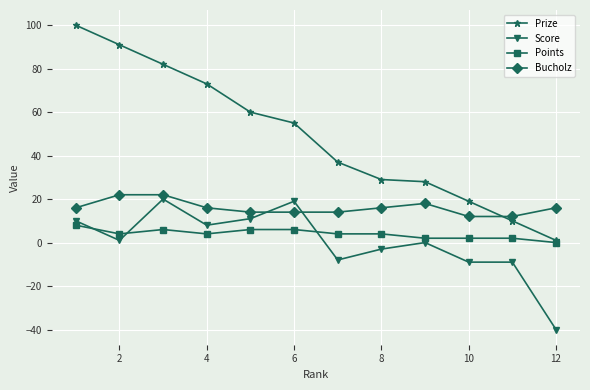

True or false: Score has more than 0 interior local peaks.

True